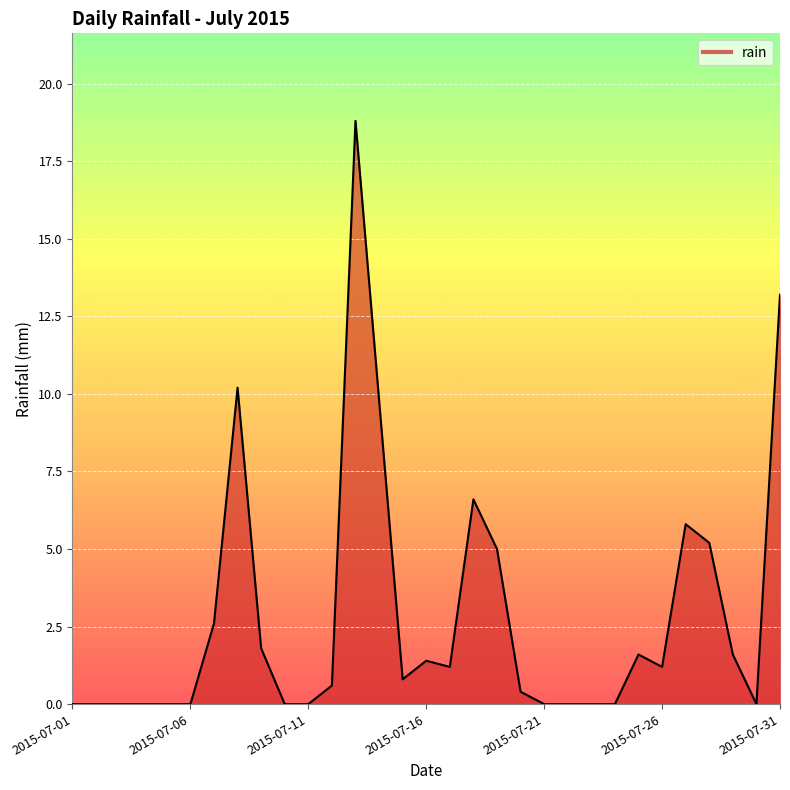

What is the difference between the maximum and minimum values?

18.8